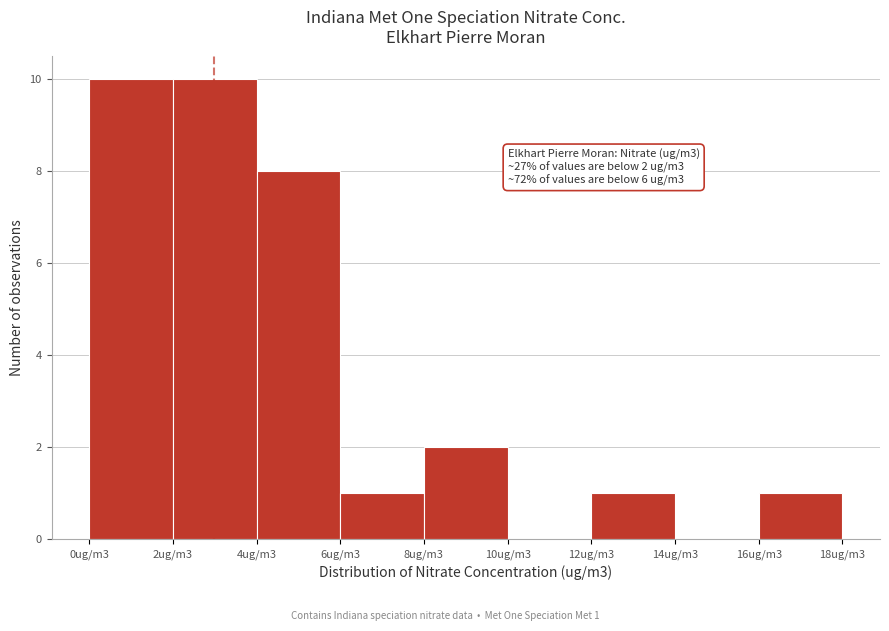

Reading left to right, transcribe all the data shown in this chart.

0ug/m3=10	2ug/m3=10	4ug/m3=8	6ug/m3=1	8ug/m3=2	10ug/m3=0	12ug/m3=1	14ug/m3=0	16ug/m3=1